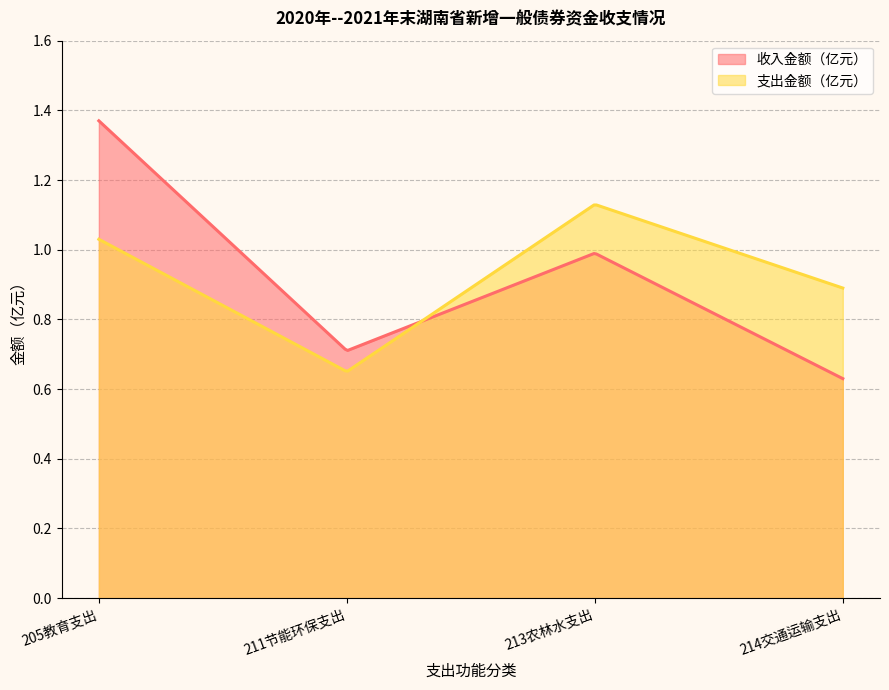

The value of 收入金额（亿元） at 205教育支出 is 0.8. True or false?

False